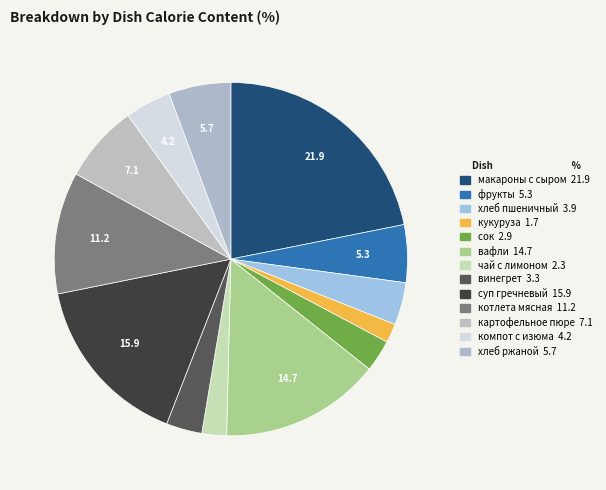

To the nearest percent, what is the combined percentage of хлеб ржаной and фрукты?

11%